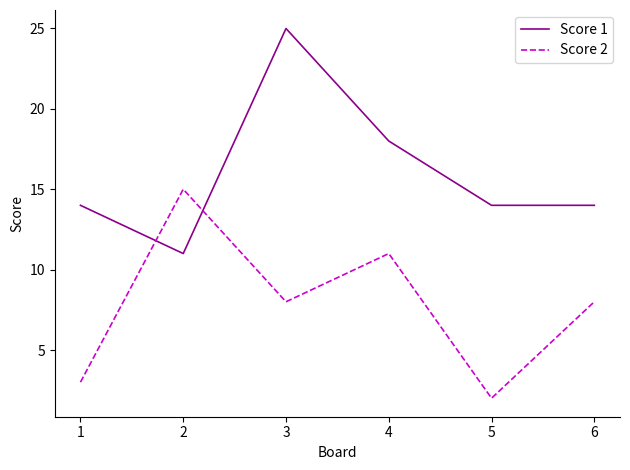

What is the difference between the highest and lowest values at 5?

12